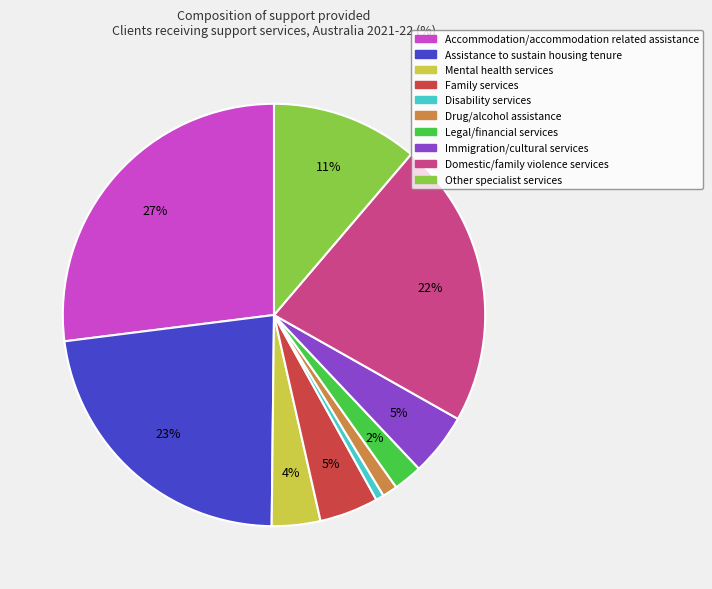

To the nearest percent, what is the average slice percentage?

10%